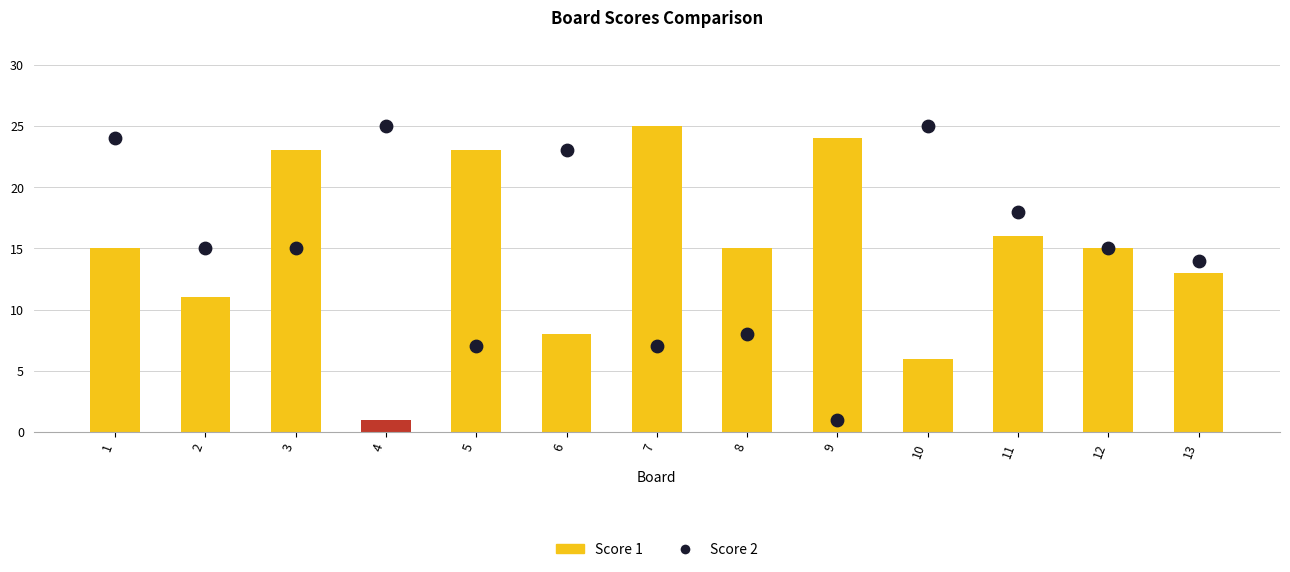

Which series reaches the minimum Y coordinate?

Score 1